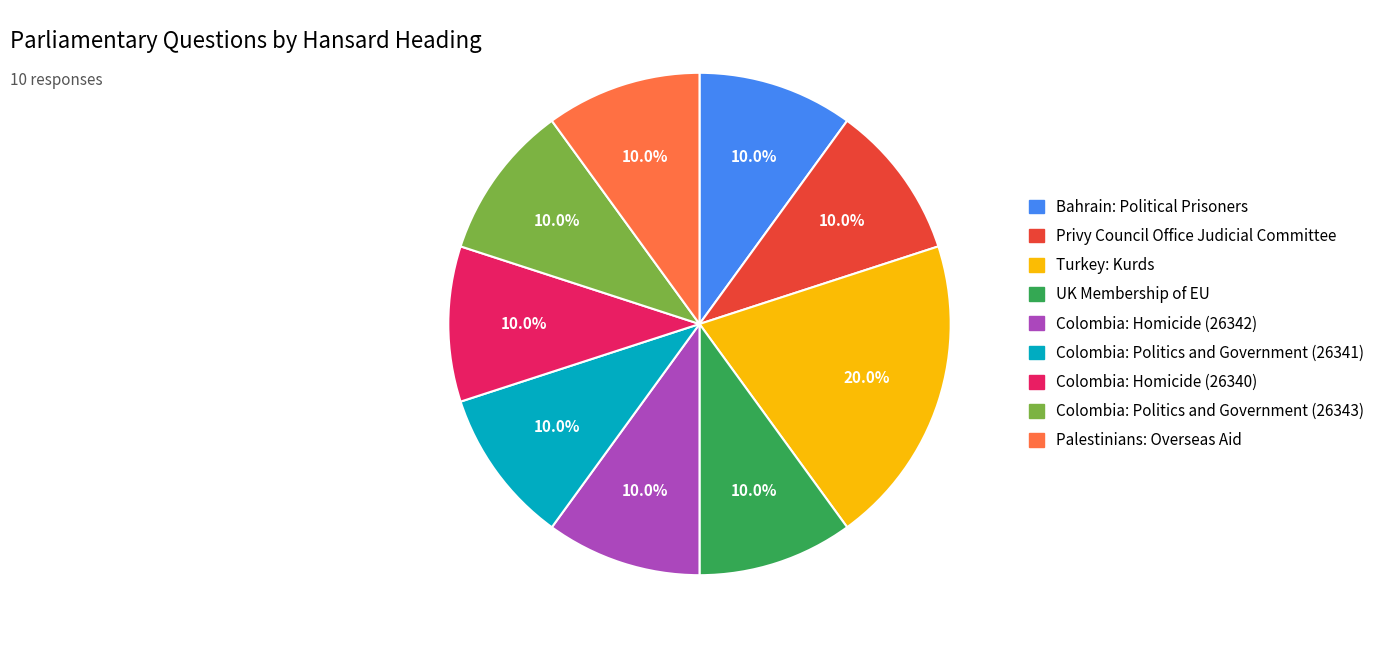

How many slices are in this pie chart?

9